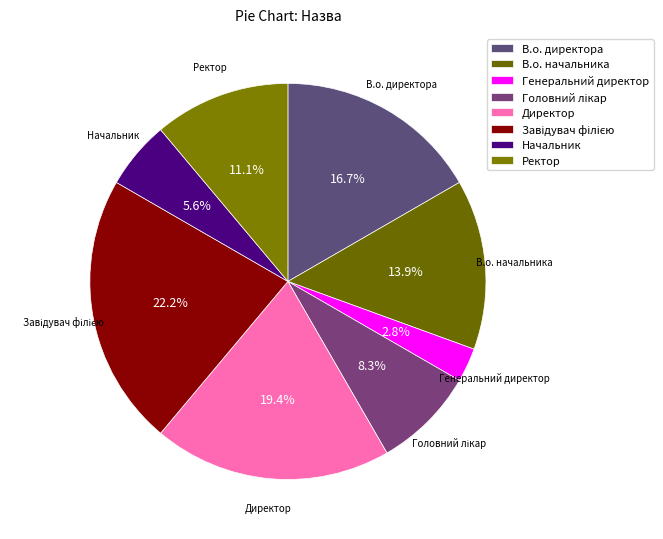

How many slices are in this pie chart?

8